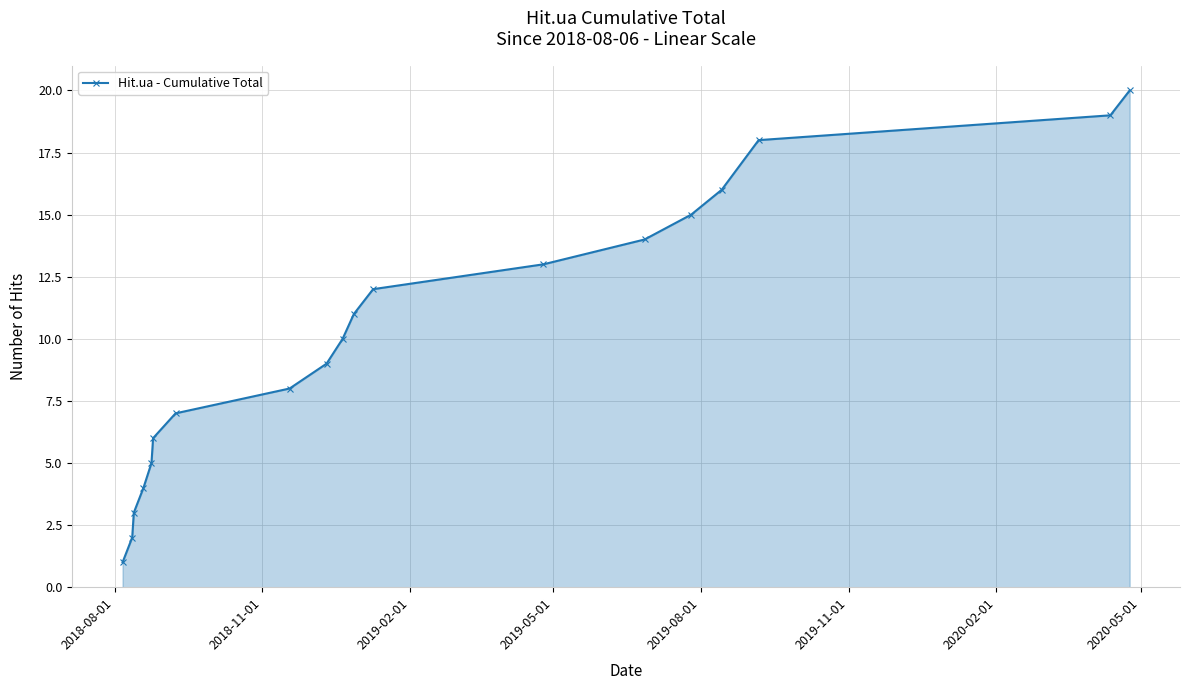

What is the average value?

10